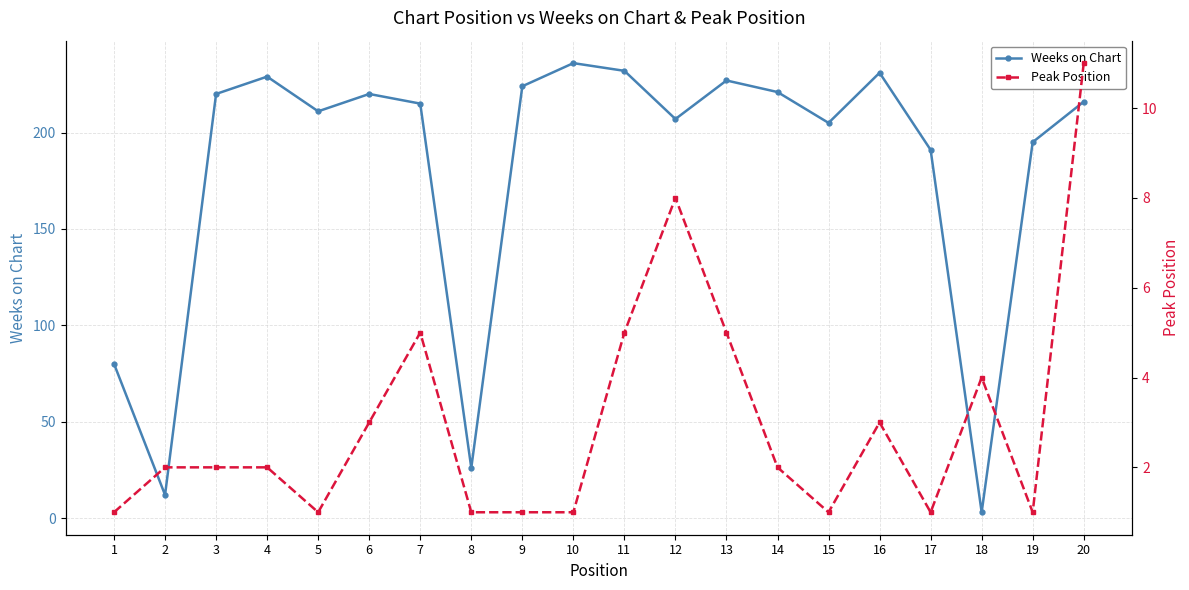

Reading left to right, what are all the values shown in this chart?

Weeks on Chart: 80	12	220	229	211	220	215	26	224	236	232	207	227	221	205	231	191	3	195	216
Peak Position: 1	2	2	2	1	3	5	1	1	1	5	8	5	2	1	3	1	4	1	11